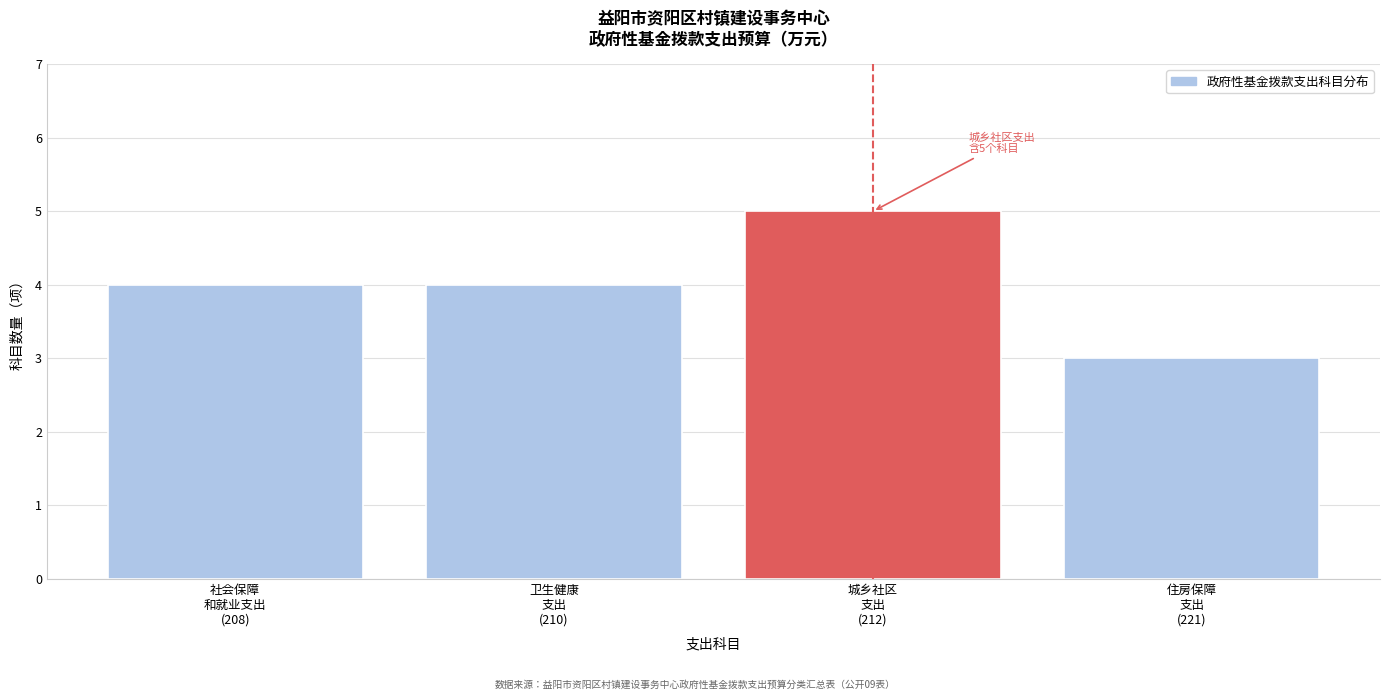

Reading left to right, extract all data points from this chart.

4	4	5	3